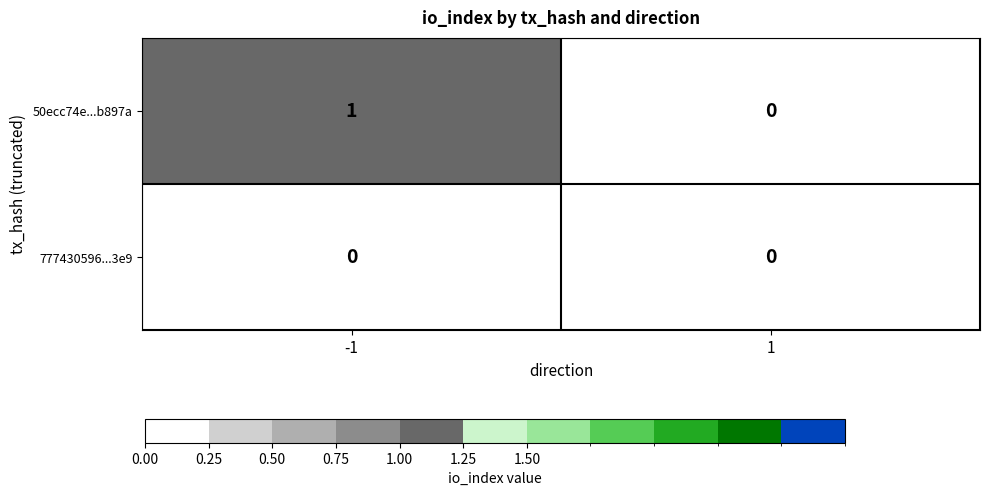

Which series has the largest range (max minus min)?

50ecc74e...b897a